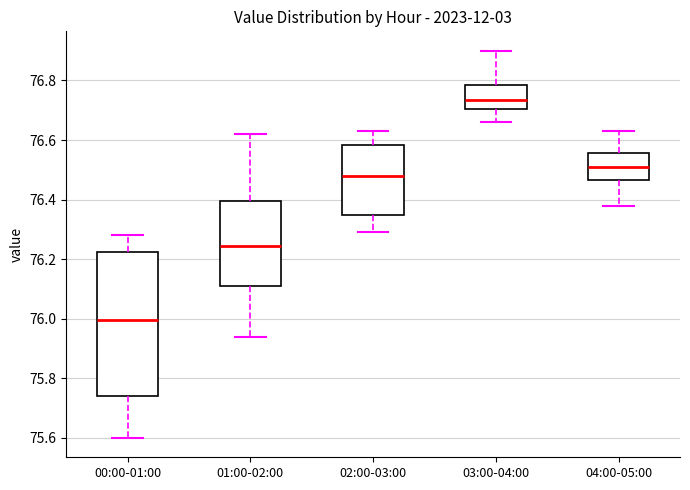

Reading left to right, read every box against the y-axis: the position of its median line, the range the box covers, and the ends of its whiskers. The values are not printed on the chart, so give them approximately, as read against the axis.

00:00-01:00: median 76.00, box 75.74 to 76.22, whiskers 75.60 to 76.28
01:00-02:00: median 76.24, box 76.12 to 76.40, whiskers 75.94 to 76.62
02:00-03:00: median 76.48, box 76.36 to 76.58, whiskers 76.30 to 76.64
03:00-04:00: median 76.74, box 76.70 to 76.78, whiskers 76.66 to 76.90
04:00-05:00: median 76.52, box 76.46 to 76.56, whiskers 76.38 to 76.64